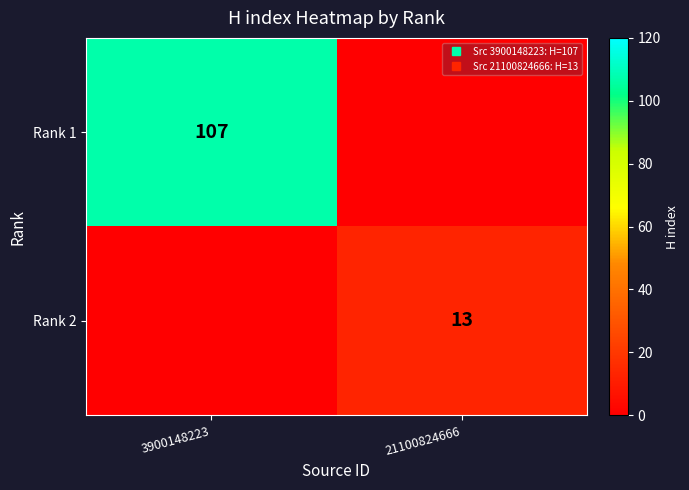

Rank the series by their maximum value, from highest to lowest.

Rank 1, Rank 2